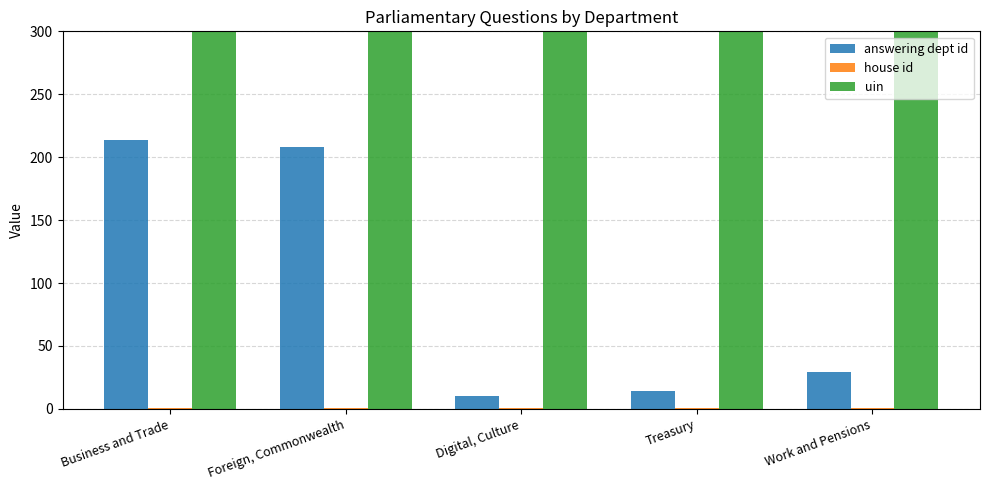

What position from the left is Business and Trade?

1